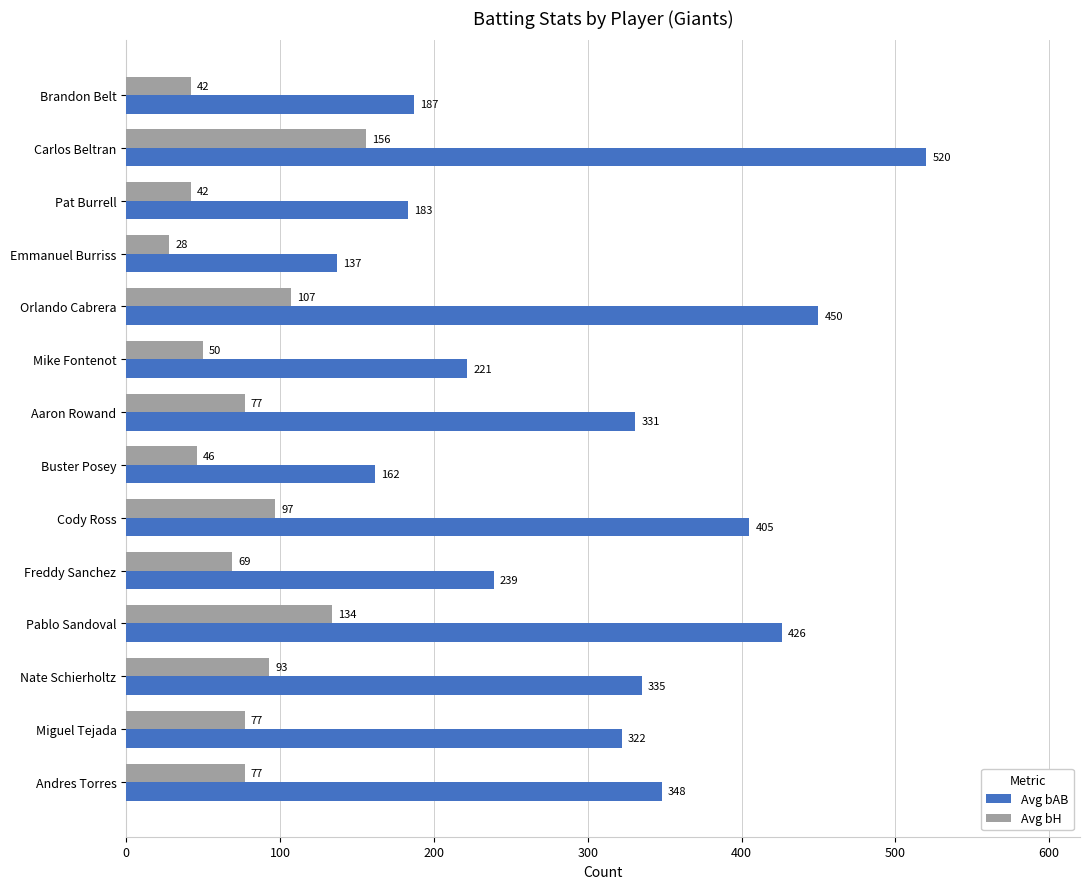

What is the smallest value displayed?

28.0